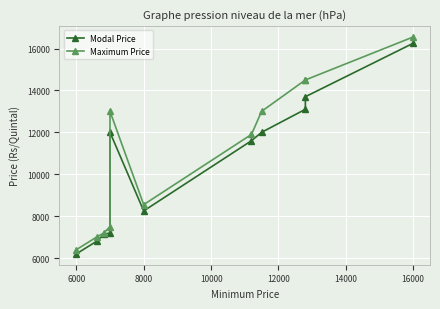

What is the greatest value displayed?

16550